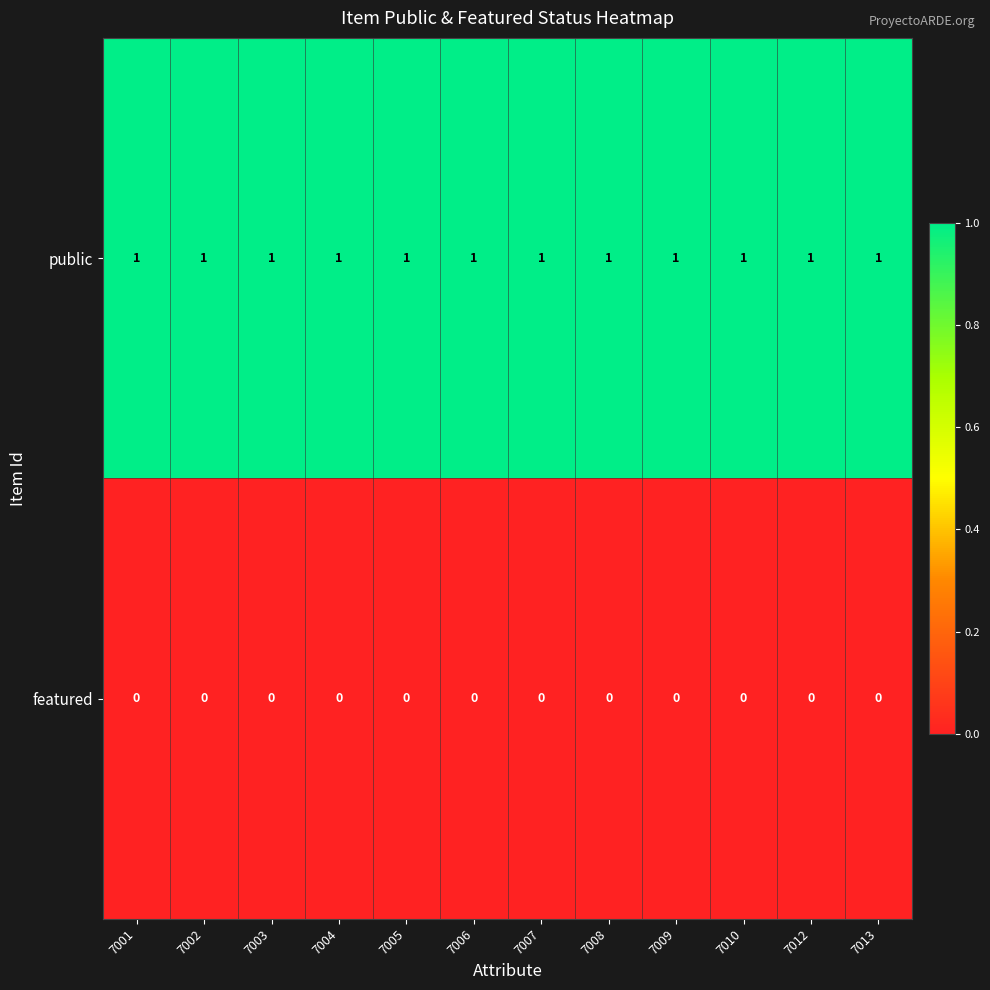

Count the number of categories in the chart.

12